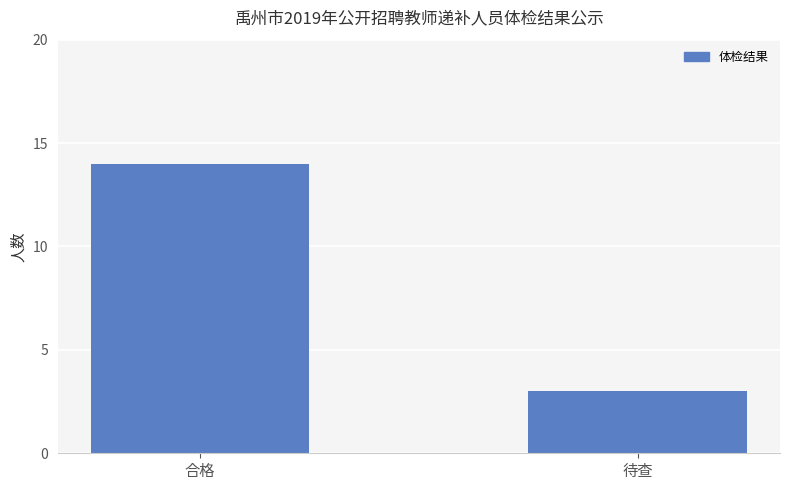

What is the difference between the values at 待查 and 合格?

11